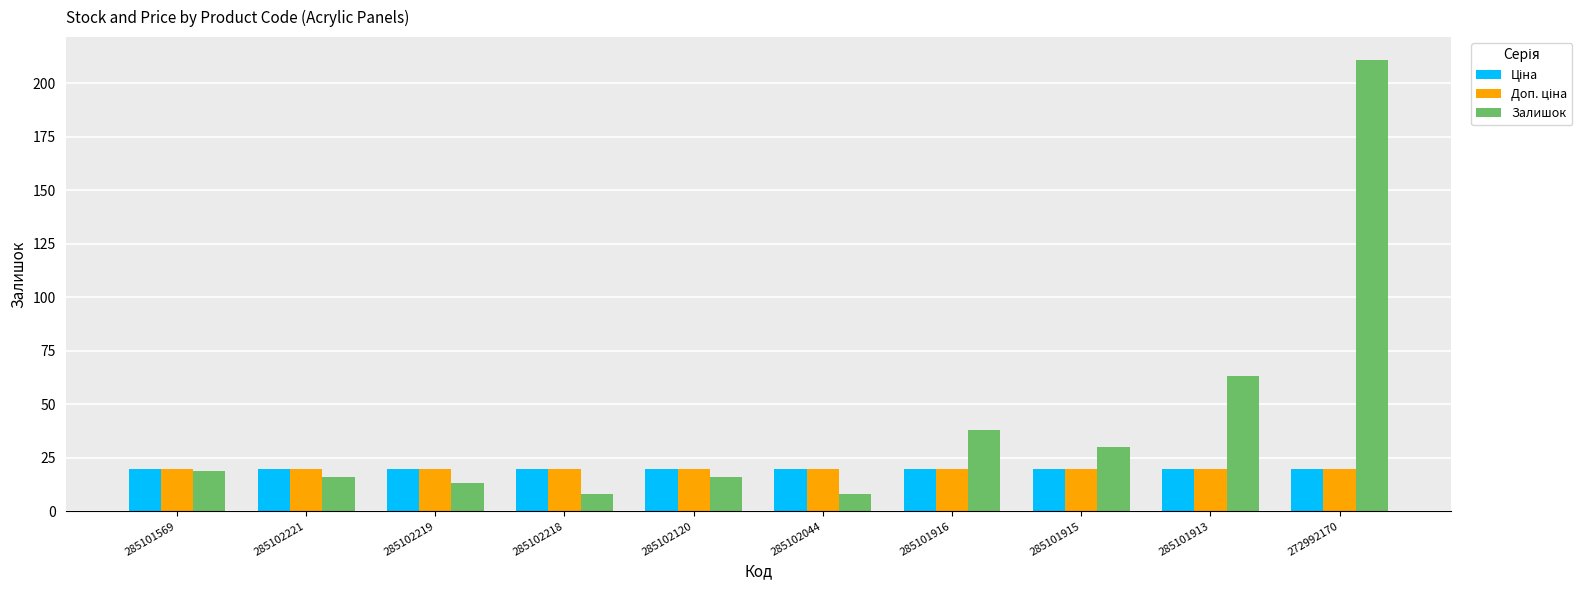

Which series has the widest spread of values?

Залишок